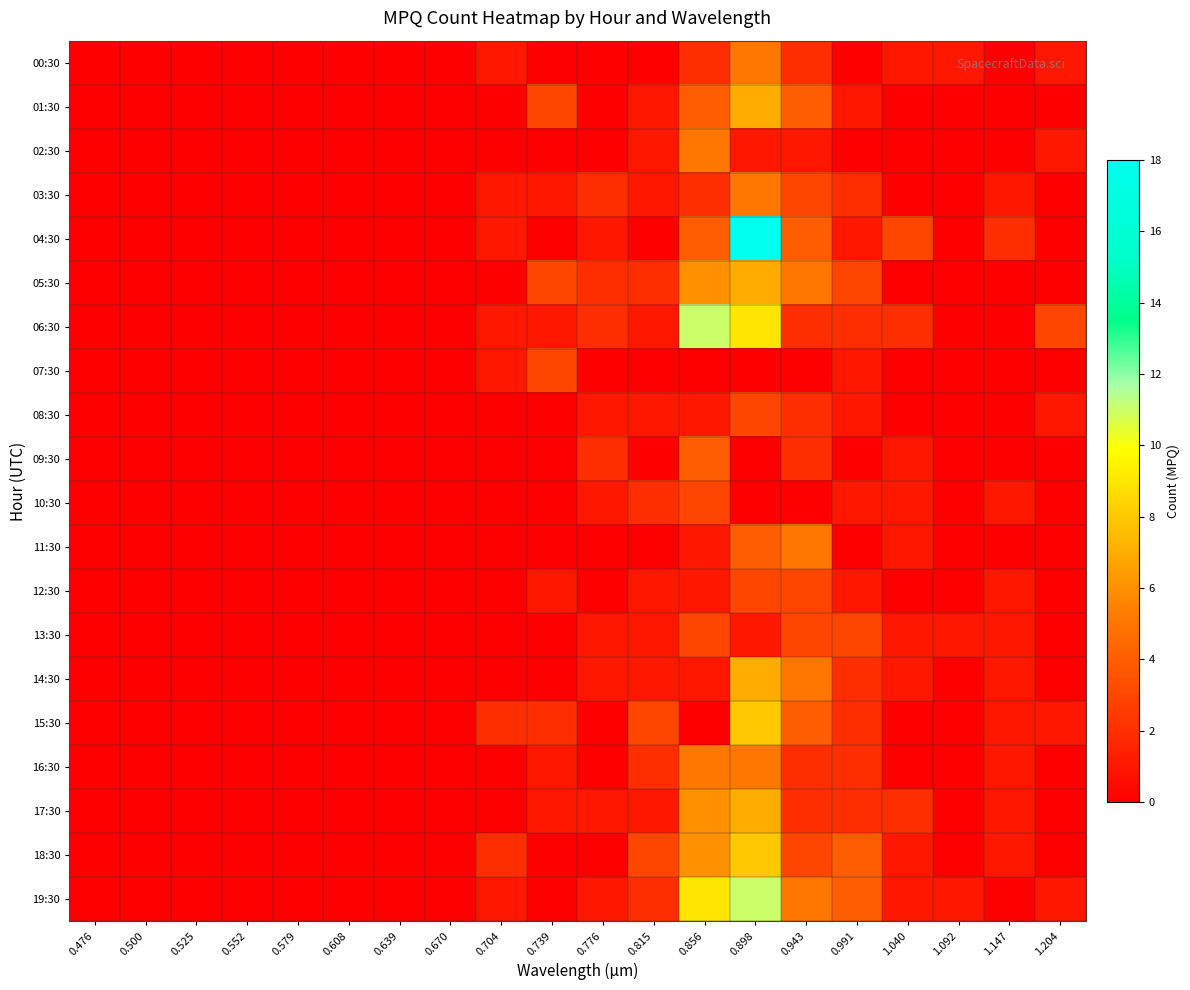

Rank the series at 0.525 from highest to lowest value.

00:30, 01:30, 02:30, 03:30, 04:30, 05:30, 06:30, 07:30, 08:30, 09:30, 10:30, 11:30, 12:30, 13:30, 14:30, 15:30, 16:30, 17:30, 18:30, 19:30